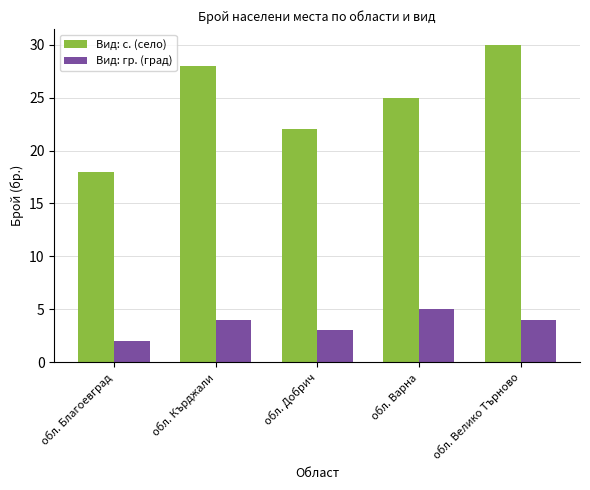

What position from the right is обл. Благоевград?

5